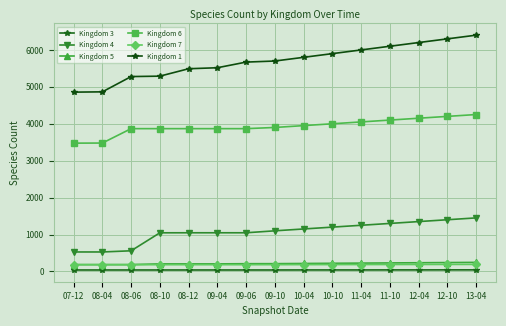

What is the approximate value of Kingdom 7 at 13-04?

190